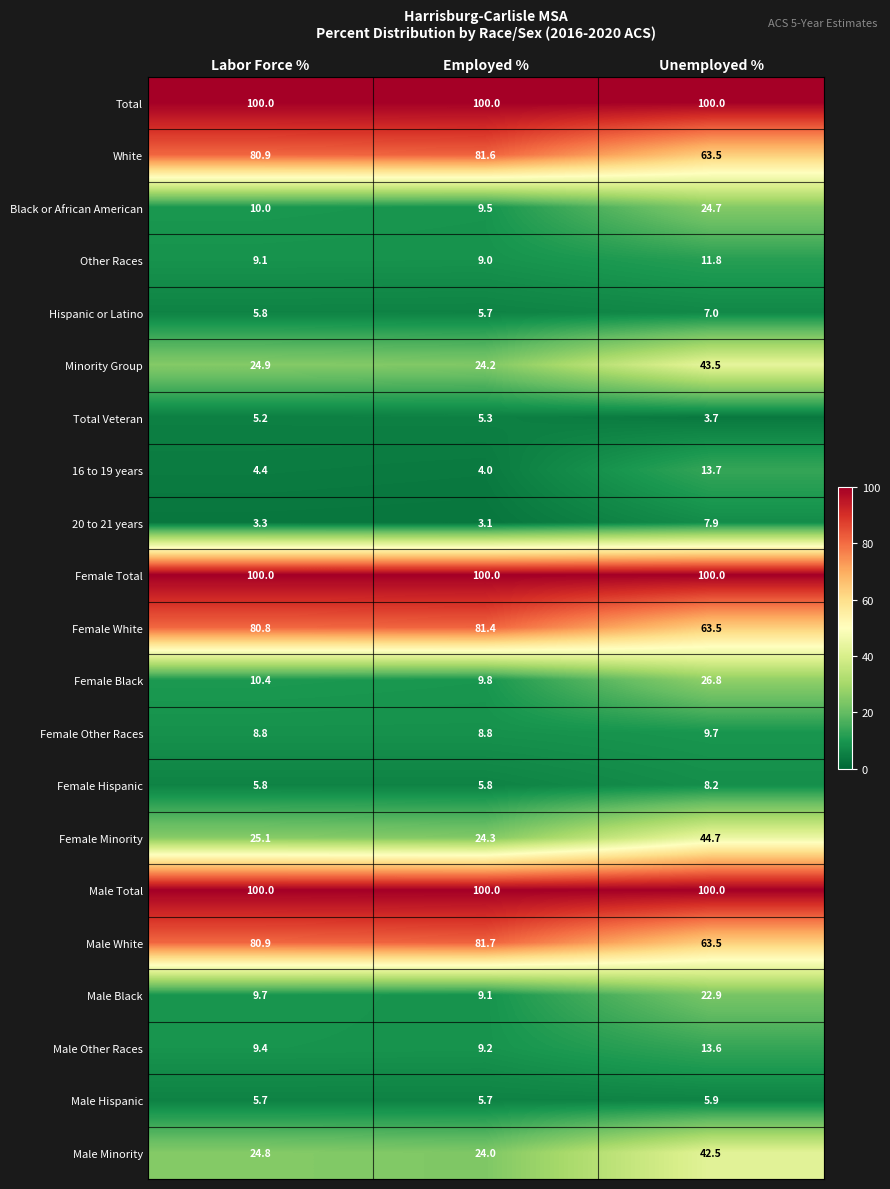

How many categories are shown in the chart?

3